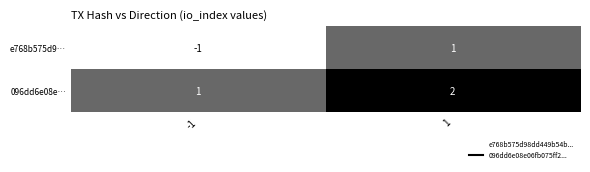

Is it true that e768b575d9… equals -1 at -1?

True